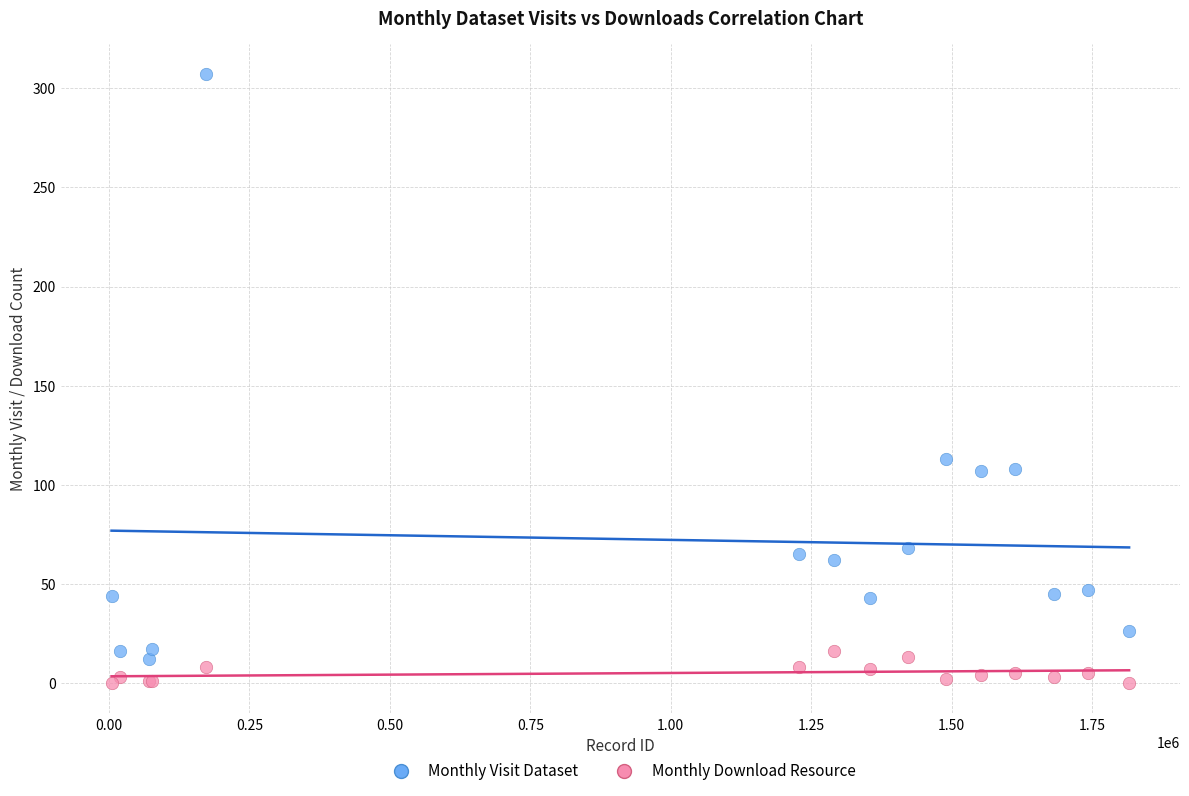

What is the X range (max minus min) for the scatter plot?

1811643